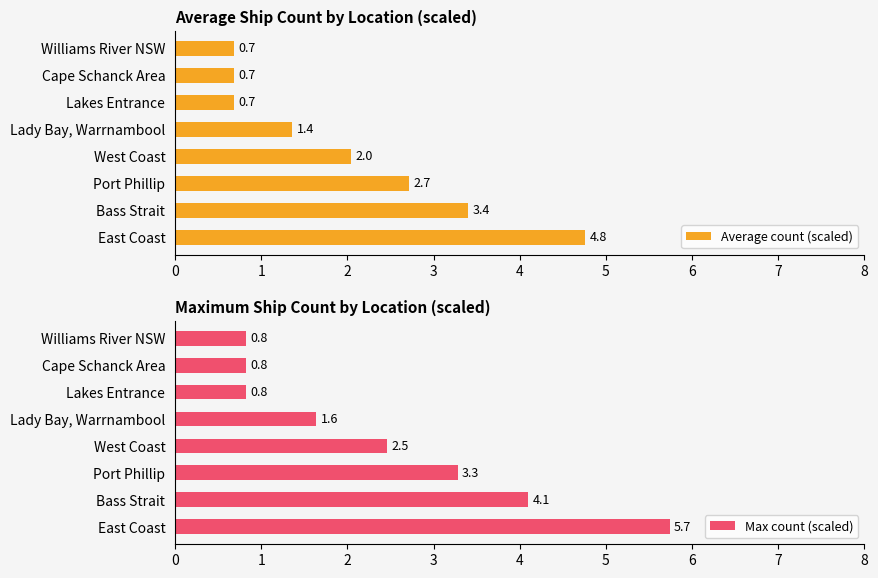

What is the sum of the Average count (scaled) values at Lakes Entrance and Port Phillip?

3.4